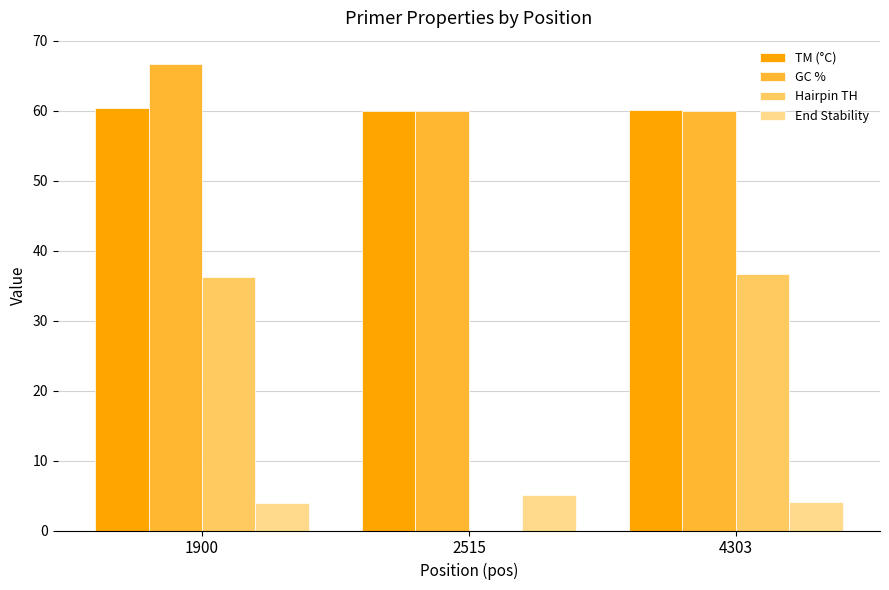

At which category is the sum across all series the highest?

1900